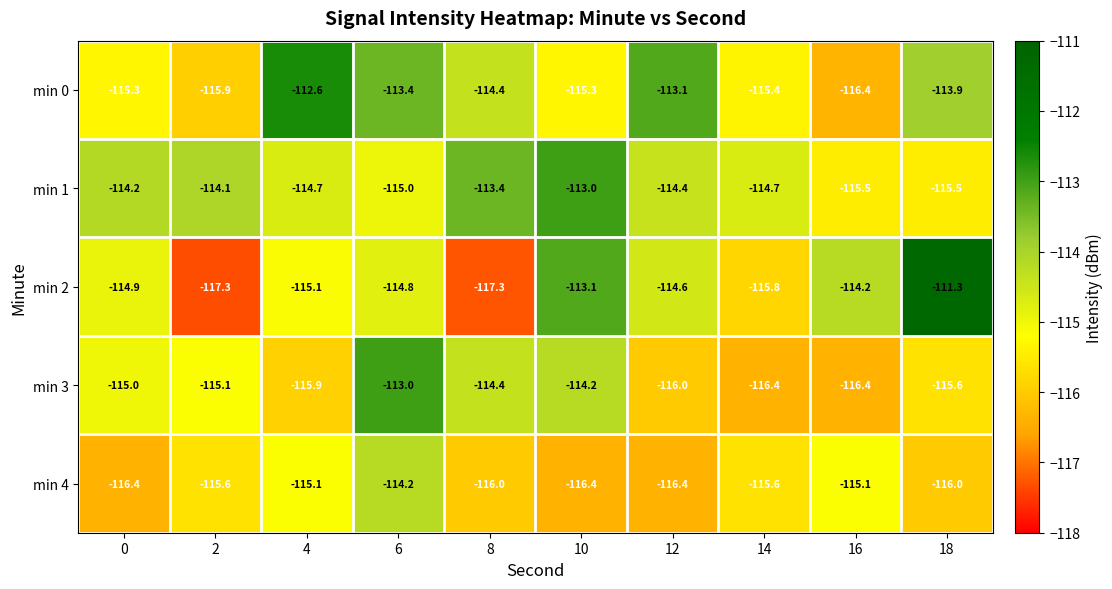

How many categories are shown in the chart?

10